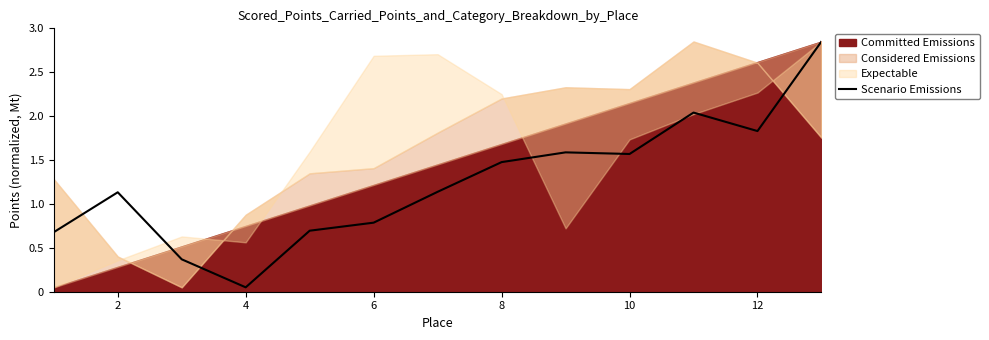

What is the sum of all values?

16.2